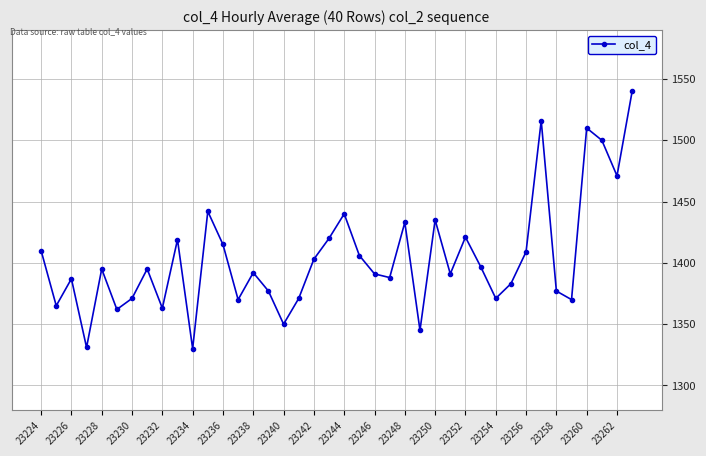

What is the sum of all values?

56162